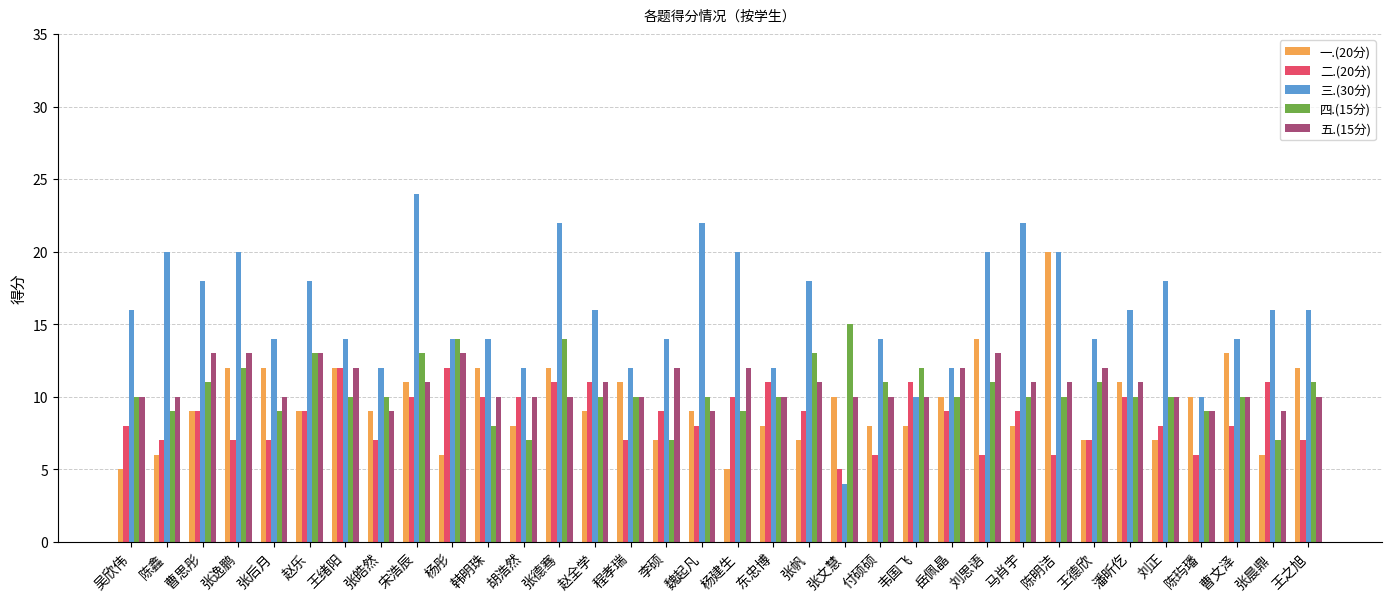

The value of 三.(30分) at 李硕 is 14. True or false?

True